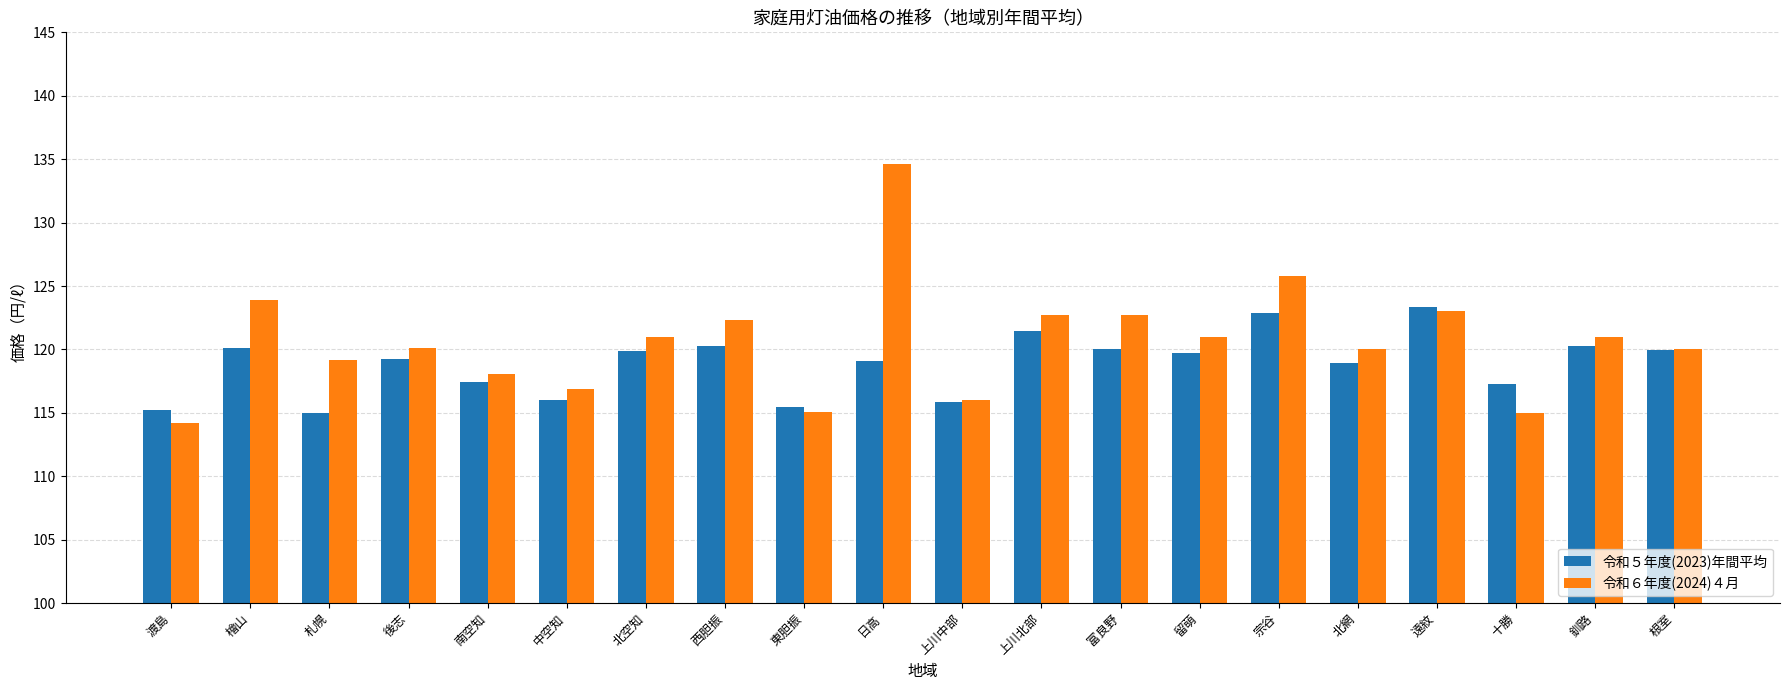

What is the value of the 令和６年度(2024)４月 bar at the 14th from the left?

121.0